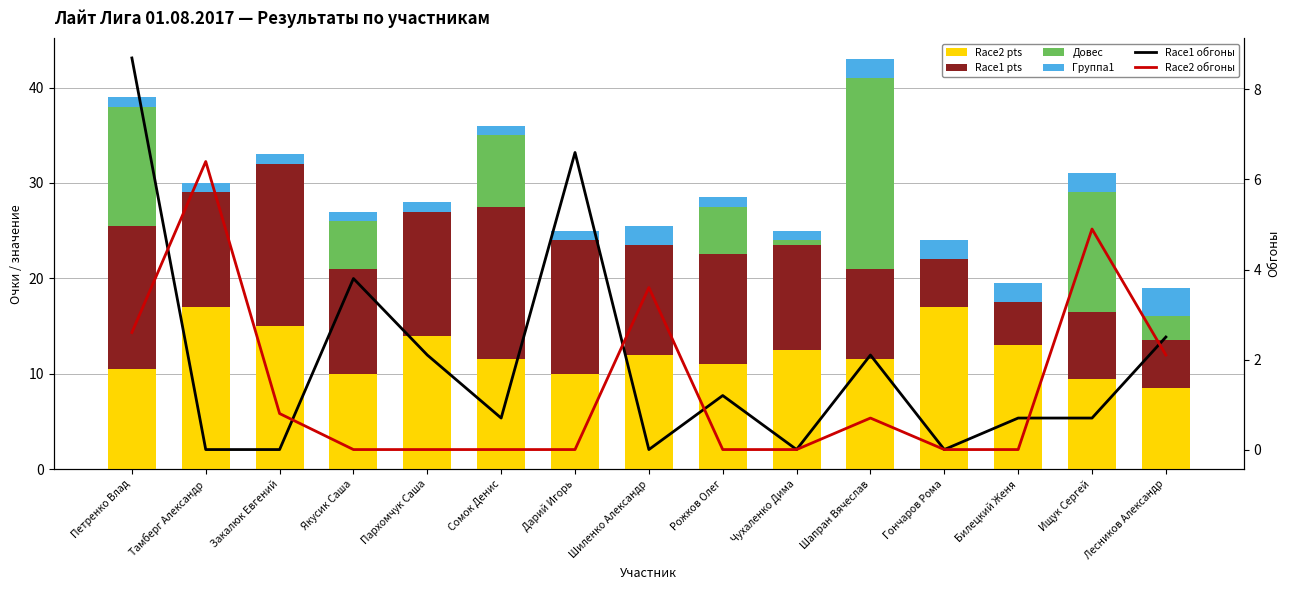

Reading left to right, transcribe all the data shown in this chart.

Race2 pts: Петренко Влад=10.5	Тамберг Александр=17.0	Закалюк Евгений=15.0	Якусик Саша=10.0	Пархомчук Саша=14.0	Сомок Денис=11.5	Дарий Игорь=10.0	Шиленко Александр=12.0	Рожков Олег=11.0	Чухаленко Дима=12.5	Шапран Вячеслав=11.5	Гончаров Рома=17.0	Билецкий Женя=13.0	Ищук Сергей=9.5	Лесников Александр=8.5
Race1 pts: Петренко Влад=15.0	Тамберг Александр=12.0	Закалюк Евгений=17.0	Якусик Саша=11.0	Пархомчук Саша=13.0	Сомок Денис=16.0	Дарий Игорь=14.0	Шиленко Александр=11.5	Рожков Олег=11.5	Чухаленко Дима=11.0	Шапран Вячеслав=9.5	Гончаров Рома=5.0	Билецкий Женя=4.5	Ищук Сергей=7.0	Лесников Александр=5.0
Довес: Петренко Влад=12.5	Тамберг Александр=0.0	Закалюк Евгений=0.0	Якусик Саша=5.0	Пархомчук Саша=0.0	Сомок Денис=7.5	Дарий Игорь=0.0	Шиленко Александр=0.0	Рожков Олег=5.0	Чухаленко Дима=0.5	Шапран Вячеслав=20.0	Гончаров Рома=0.0	Билецкий Женя=0.0	Ищук Сергей=12.5	Лесников Александр=2.5
Группа1: Петренко Влад=1.0	Тамберг Александр=1.0	Закалюк Евгений=1.0	Якусик Саша=1.0	Пархомчук Саша=1.0	Сомок Денис=1.0	Дарий Игорь=1.0	Шиленко Александр=2.0	Рожков Олег=1.0	Чухаленко Дима=1.0	Шапран Вячеслав=2.0	Гончаров Рома=2.0	Билецкий Женя=2.0	Ищук Сергей=2.0	Лесников Александр=3.0
Race1 обгоны: Петренко Влад=8.7	Тамберг Александр=0.0	Закалюк Евгений=0.0	Якусик Саша=3.8	Пархомчук Саша=2.1	Сомок Денис=0.7	Дарий Игорь=6.6	Шиленко Александр=0.0	Рожков Олег=1.2	Чухаленко Дима=0.0	Шапран Вячеслав=2.1	Гончаров Рома=0.0	Билецкий Женя=0.7	Ищук Сергей=0.7	Лесников Александр=2.5
Race2 обгоны: Петренко Влад=2.6	Тамберг Александр=6.4	Закалюк Евгений=0.8	Якусик Саша=0.0	Пархомчук Саша=0.0	Сомок Денис=0.0	Дарий Игорь=0.0	Шиленко Александр=3.6	Рожков Олег=0.0	Чухаленко Дима=0.0	Шапран Вячеслав=0.7	Гончаров Рома=0.0	Билецкий Женя=0.0	Ищук Сергей=4.9	Лесников Александр=2.1